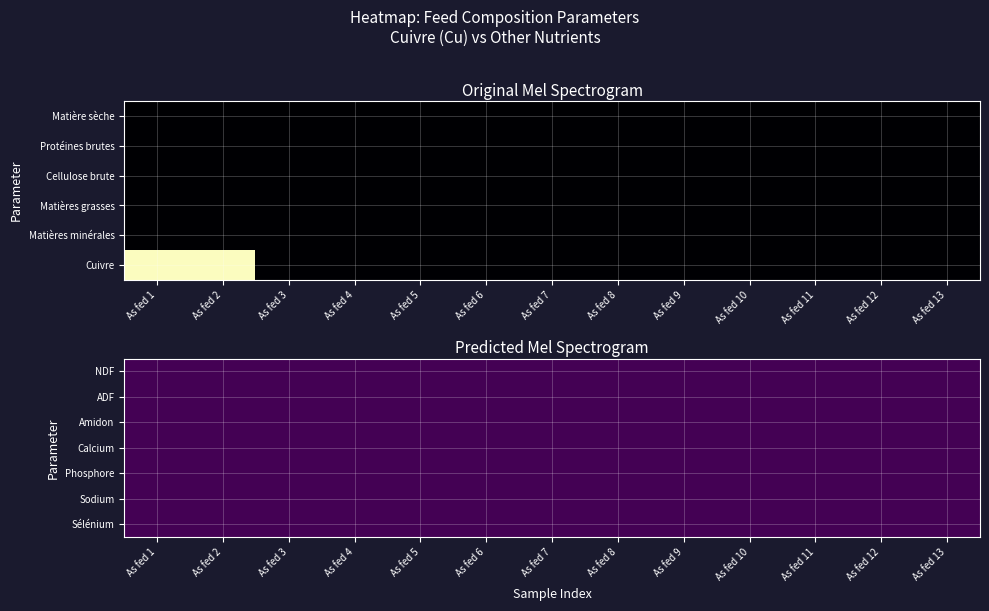

Which series changed the most between 7 and 10?

Matière sèche